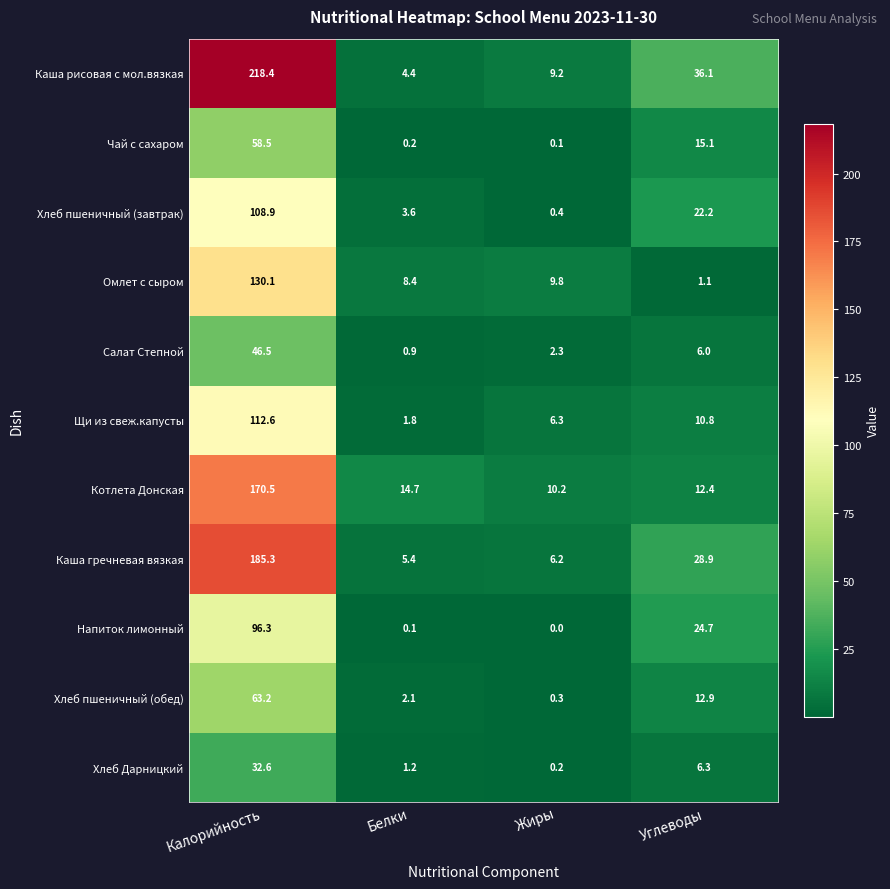

Which series has the largest range (max minus min)?

Каша рисовая с мол.вязкая